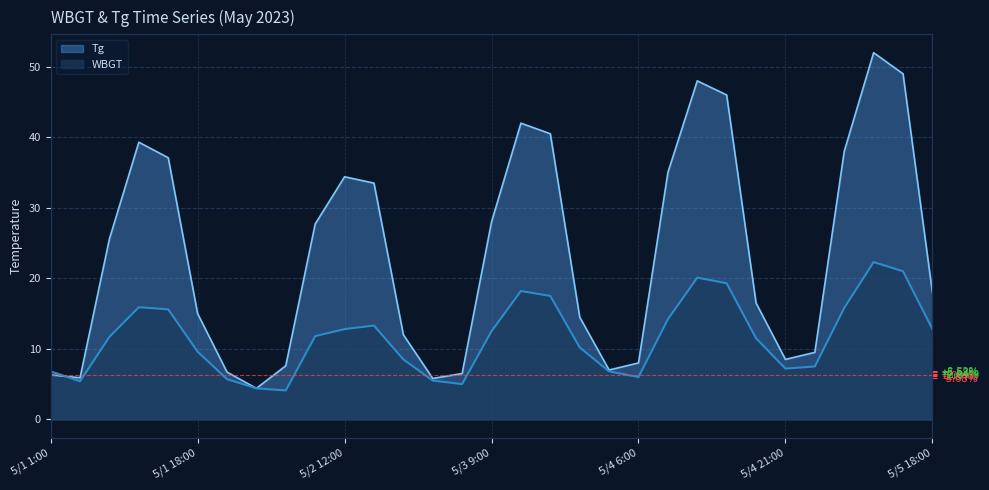

Where is Tg nearest to the value 28?

5/3 9:00